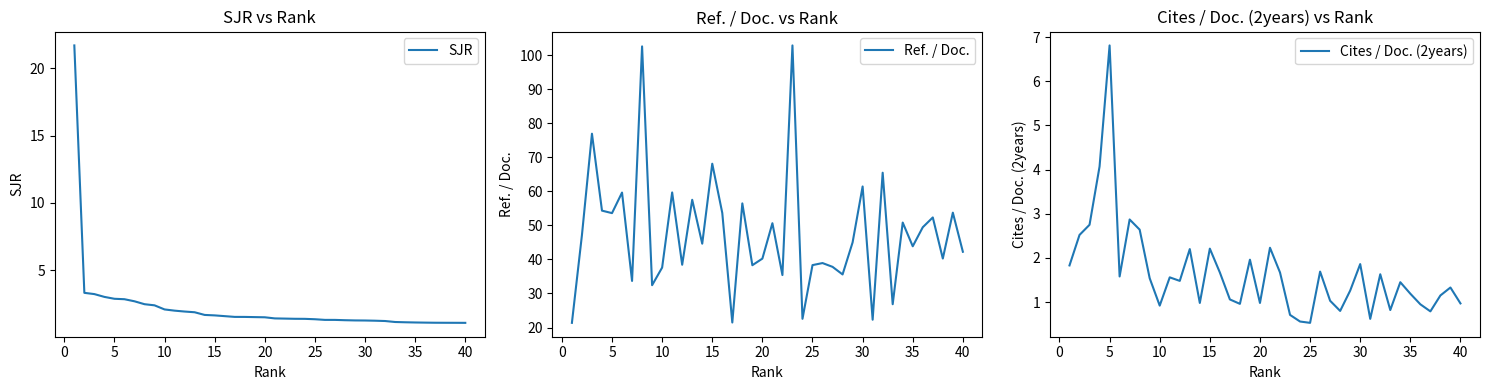

What is the lowest value of the SJR series?

1.1